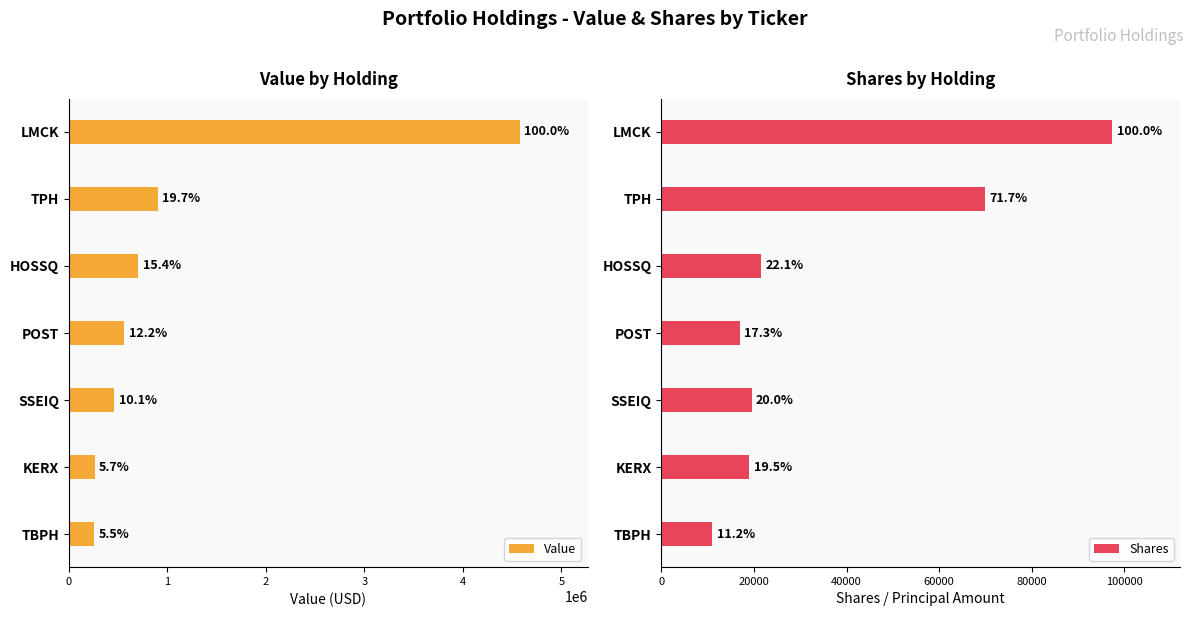

Is it true that Shares equals 18998 at KERX?

True